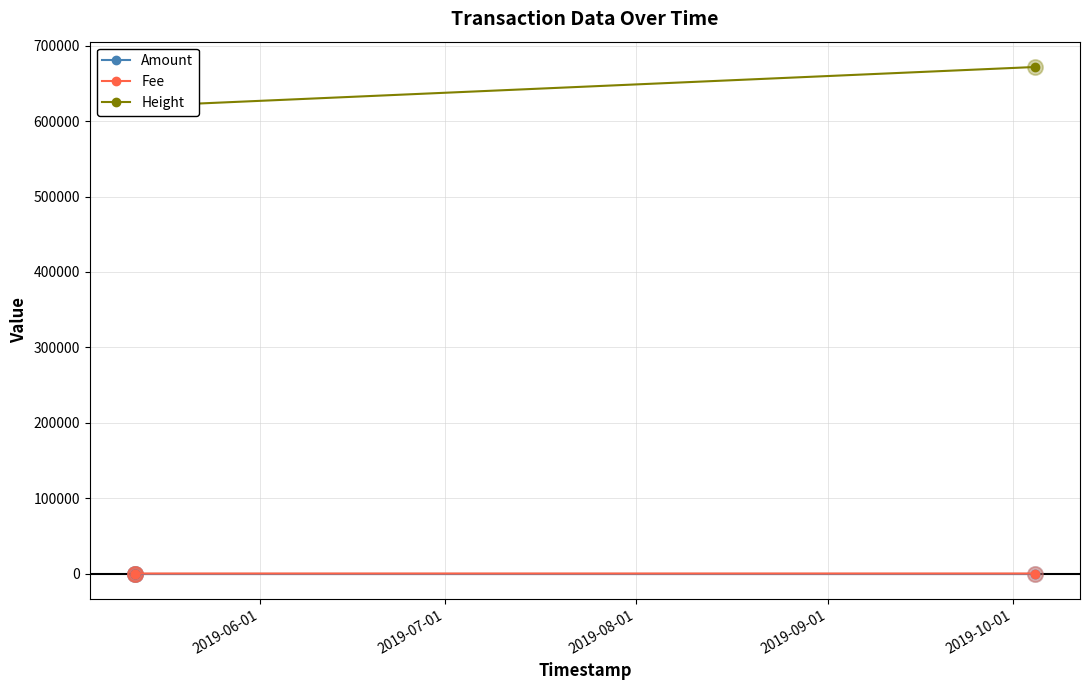

What are all the series names shown in the legend?

Amount, Fee, Height